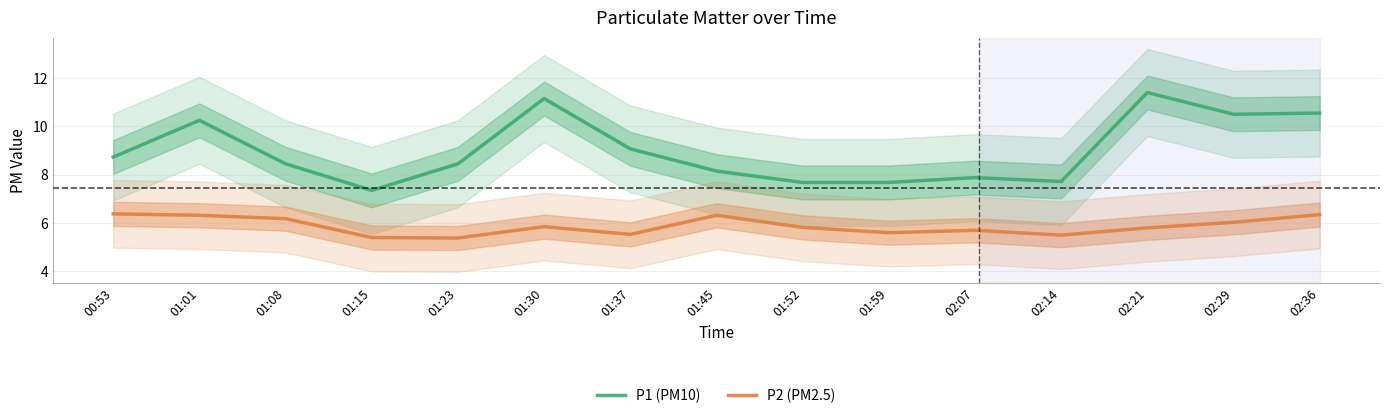

Which series changed the most between 01:30 and 01:37?

P1 (PM10)